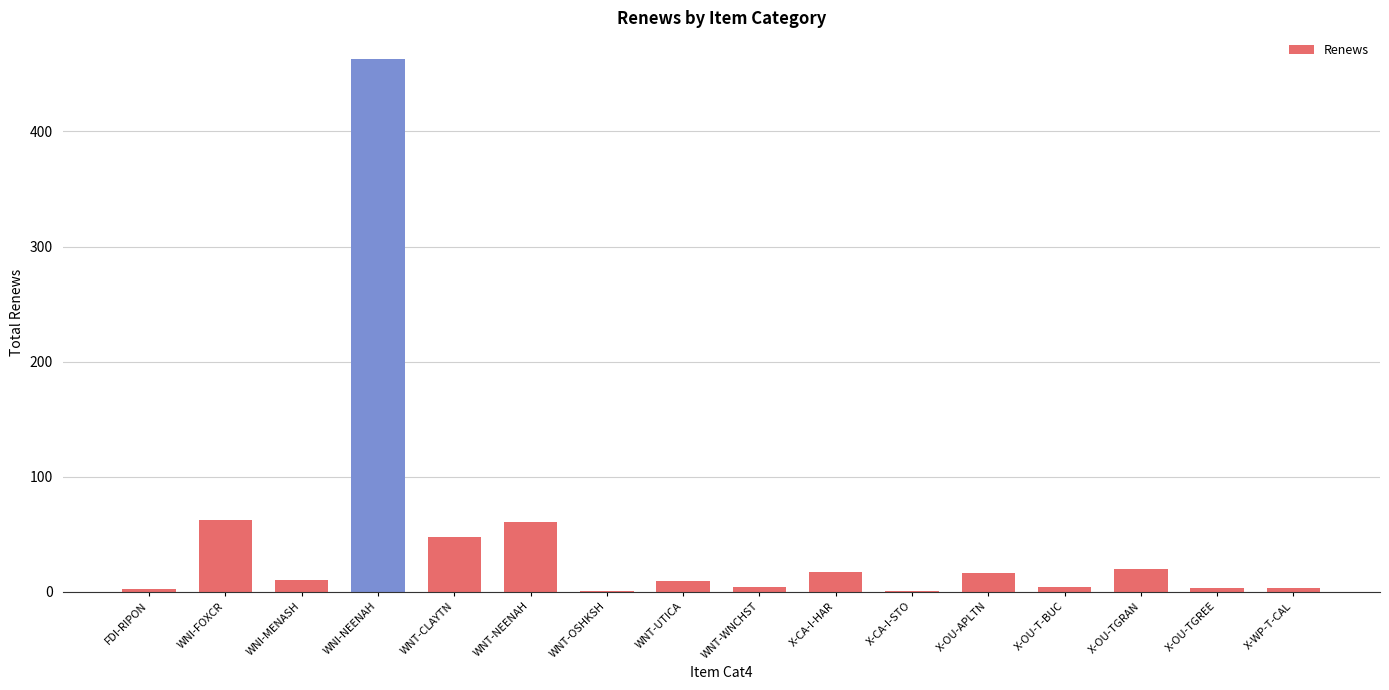

Which category has the highest value across all series?

WNI-NEENAH